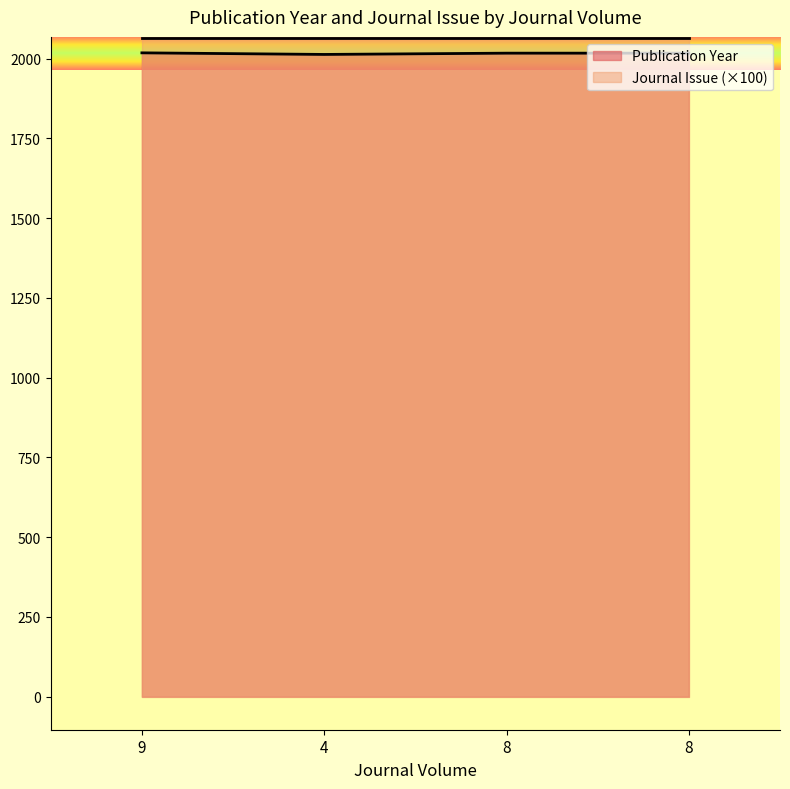

Where is the data nearest to the value 2015?

4